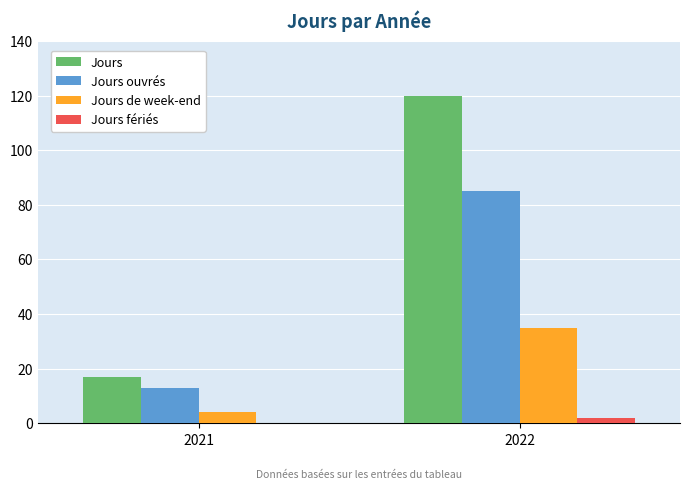

Reading left to right, what are all the values shown in this chart?

Jours: 17	120
Jours ouvrés: 13	85
Jours de week-end: 4	35
Jours fériés: 0	2